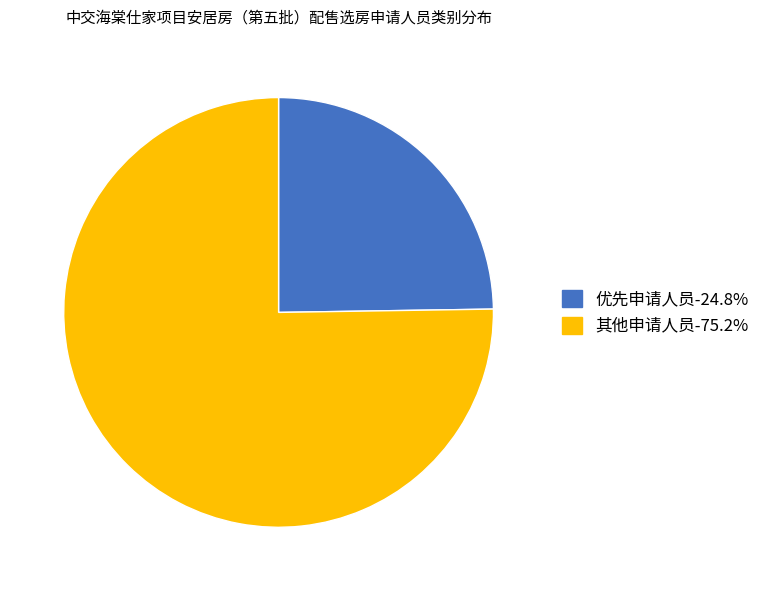

Between 其他申请人员 and 优先申请人员, which is larger?

其他申请人员